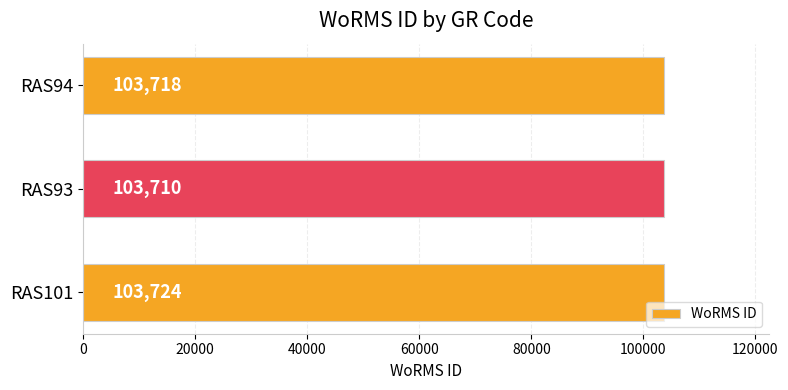

At which label is the value closest to 103717?

RAS94